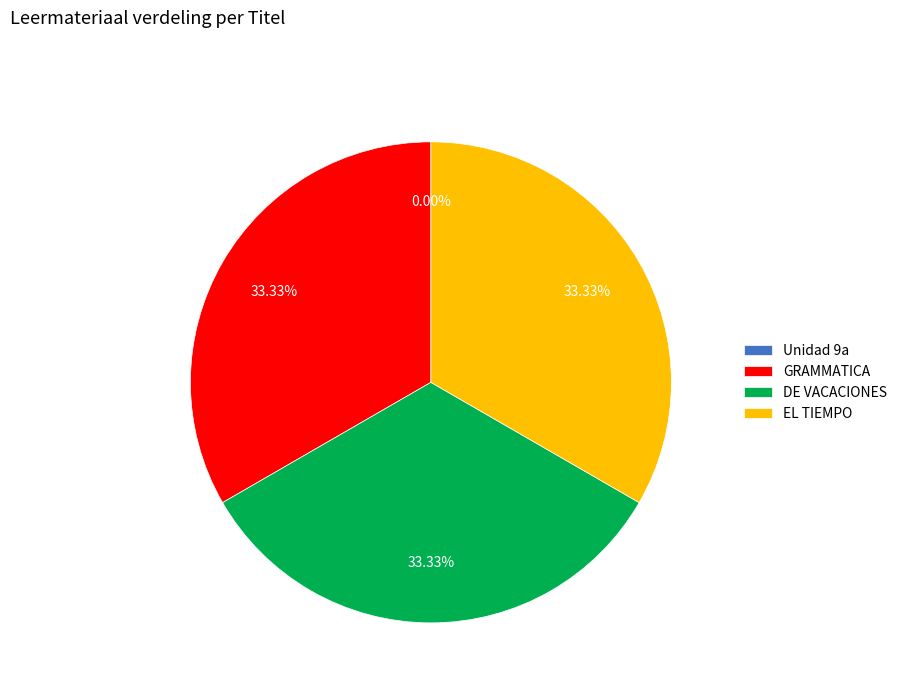

Is there any slice that represents more than half of the pie?

No